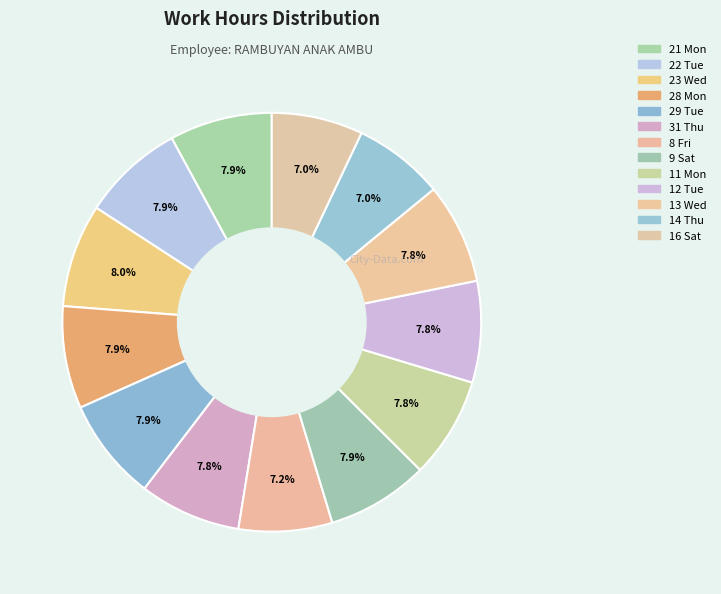

To the nearest percent, what portion does 29 Tue represent?

8%